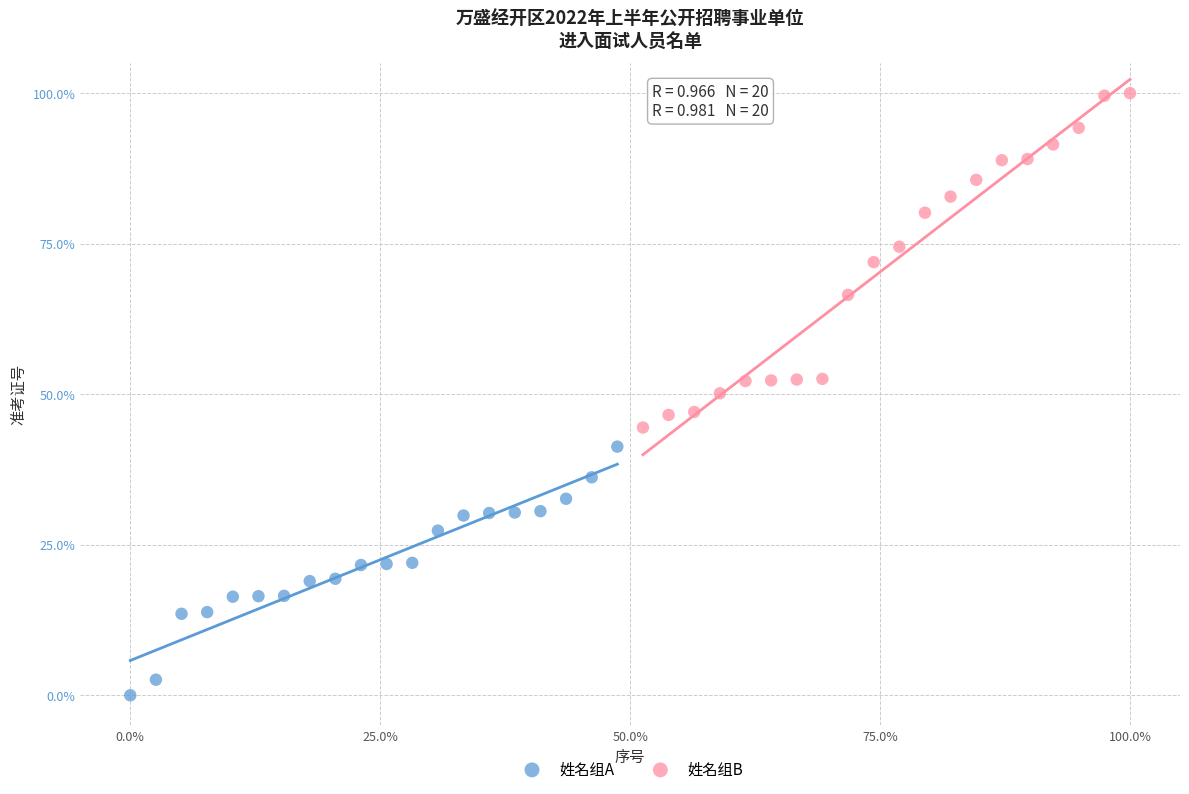

Which series contains the highest Y value?

姓名组B